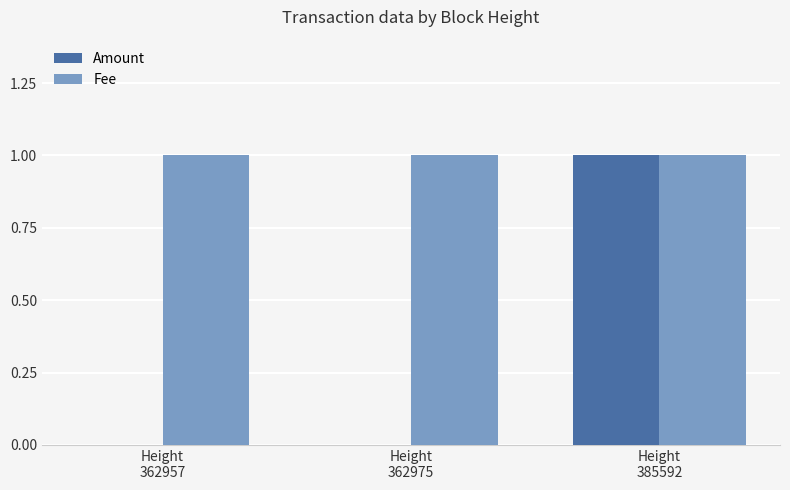

Which series has the largest total across all categories?

Fee